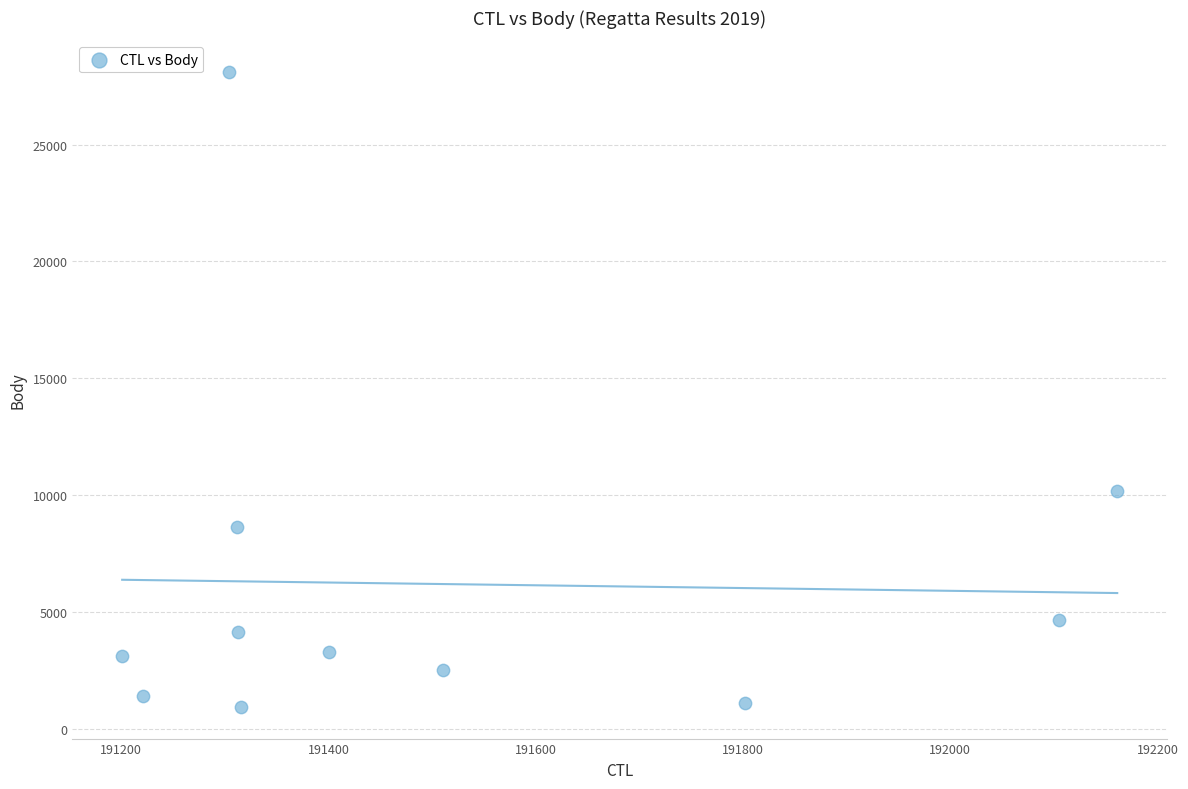

What is the average Y value?

6190